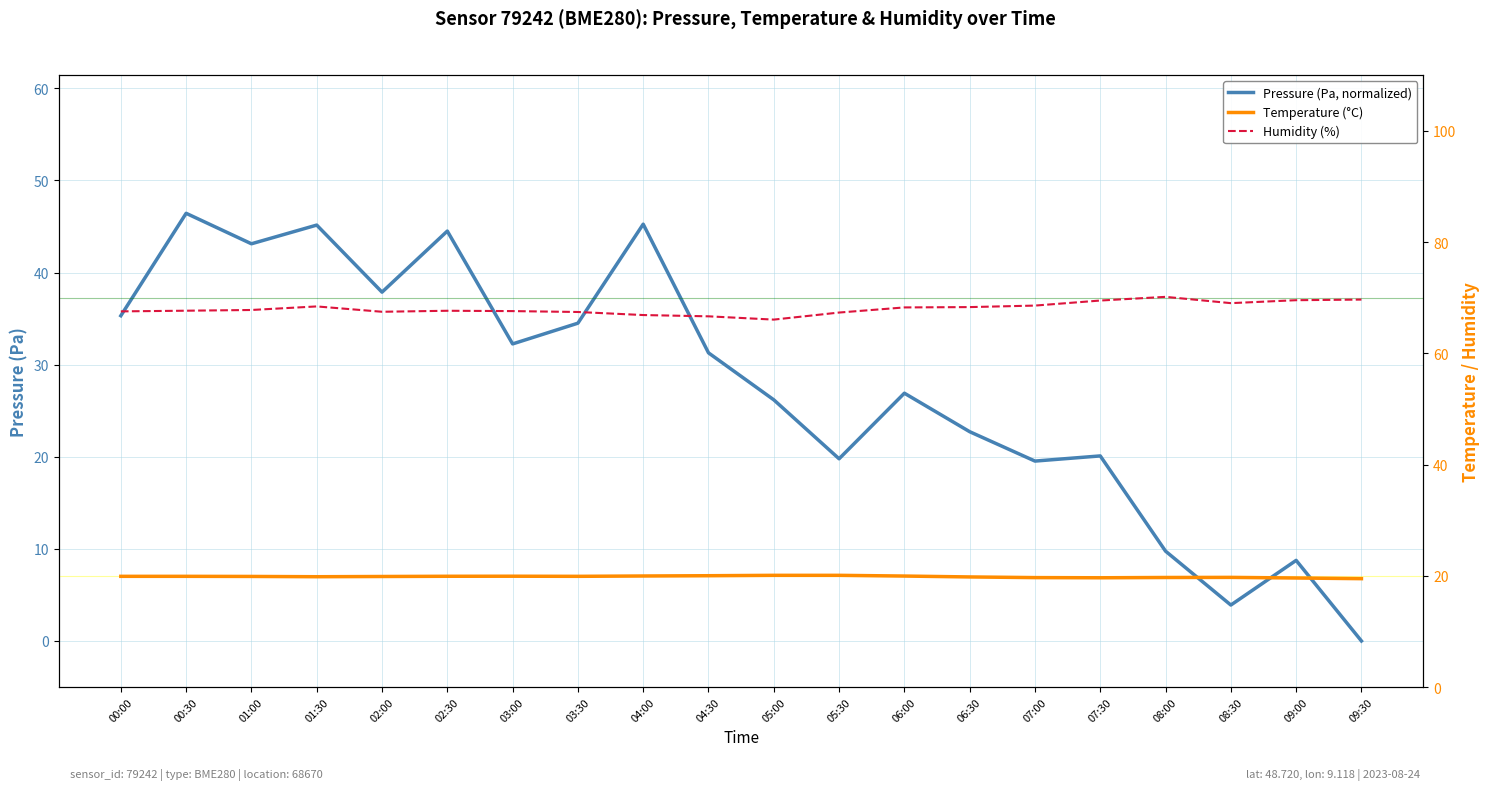

What is the sum of all temperature values?

396.8